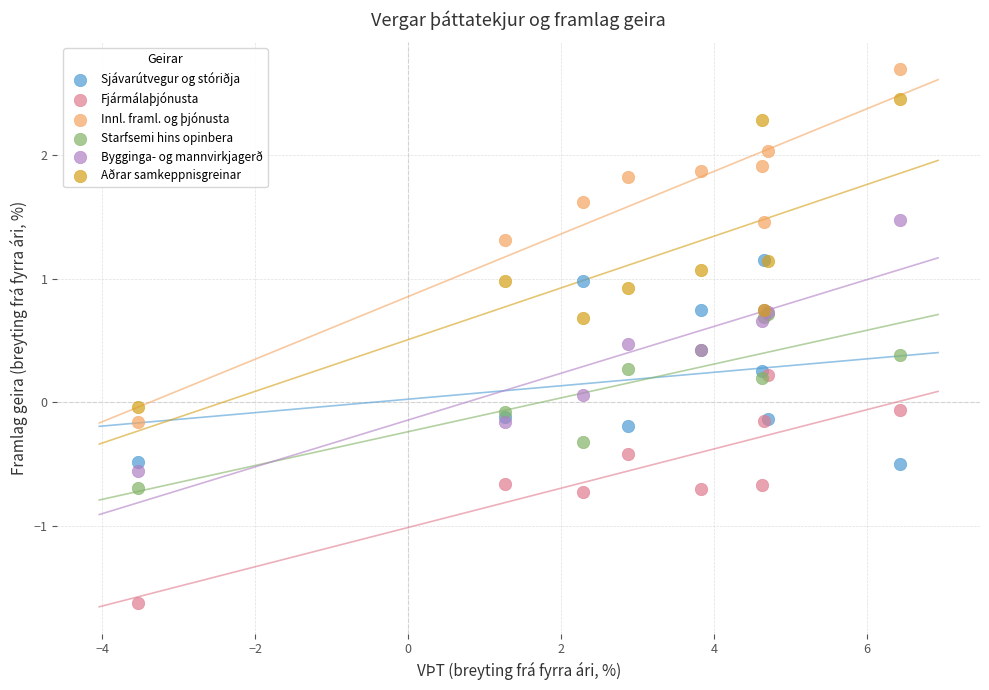

Which series contains the lowest Y value?

Fjármálaþjónusta